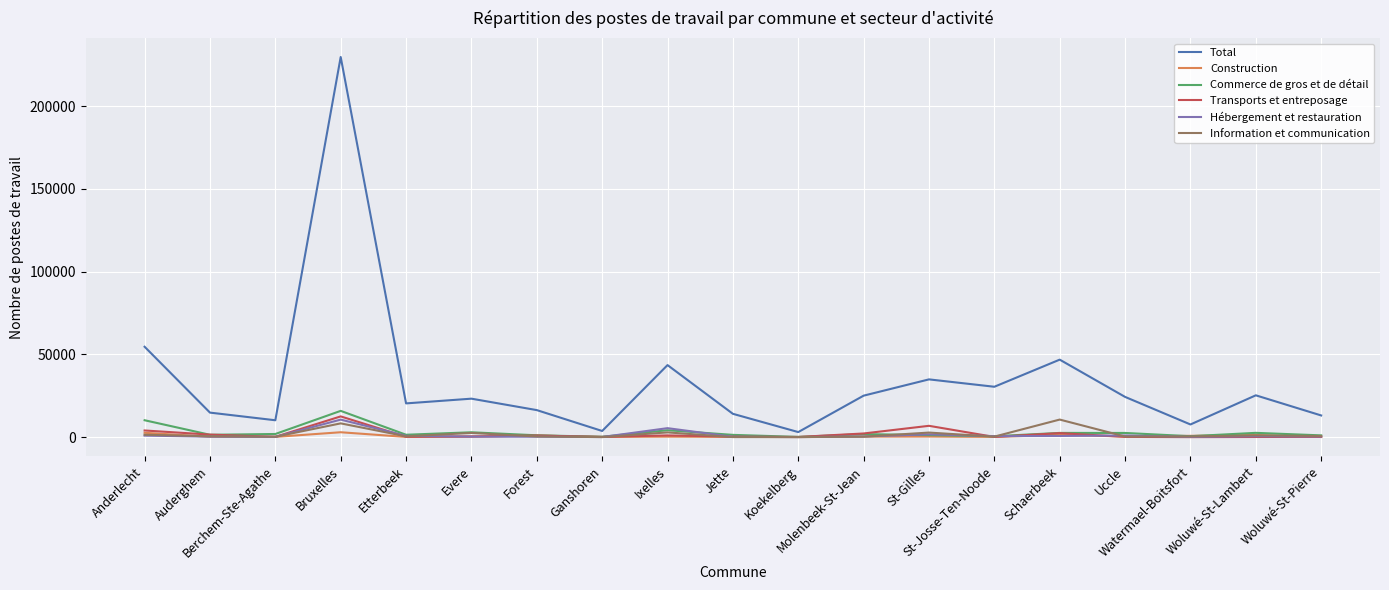

Read the Information et communication value at Evere.

2529